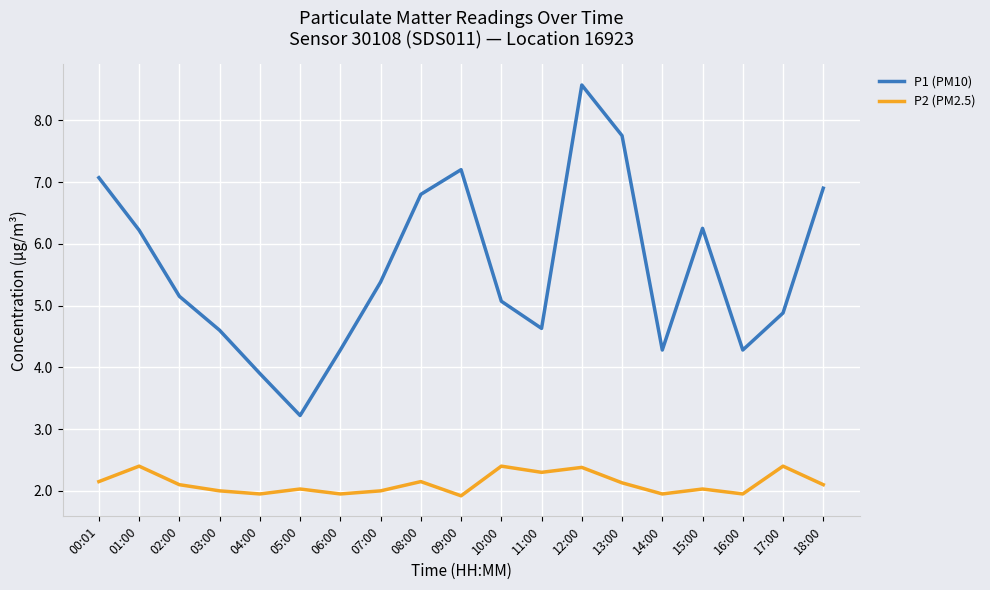

True or false: P2 (PM2.5) and P1 (PM10) intersect in this chart.

False